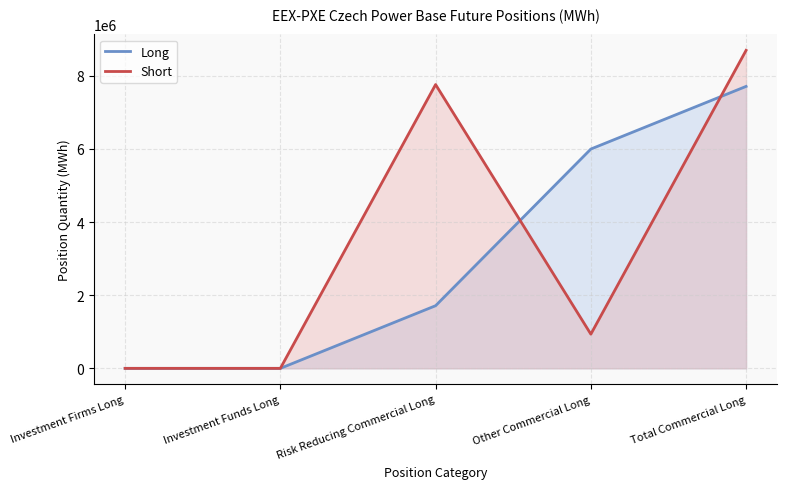

The value of Short at Investment Firms Long is 0. True or false?

True